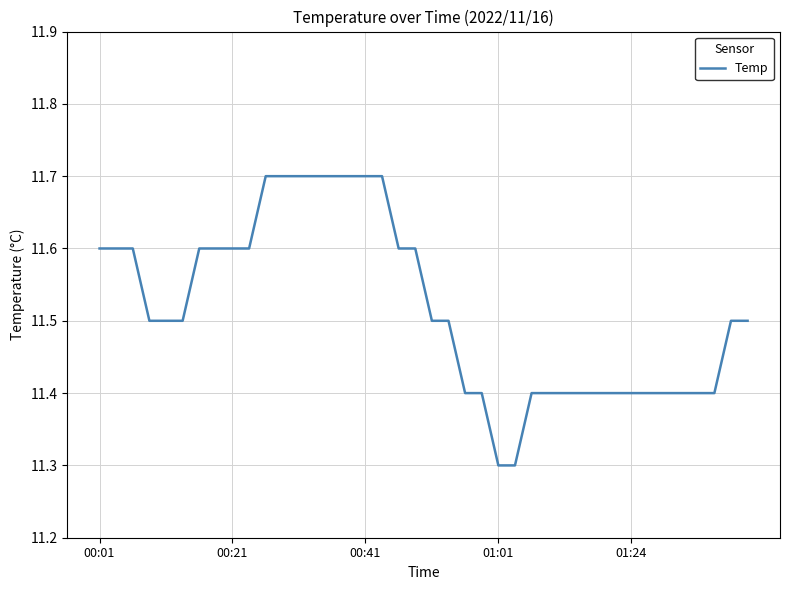

Does the chart display data point markers on the line(s)?

No